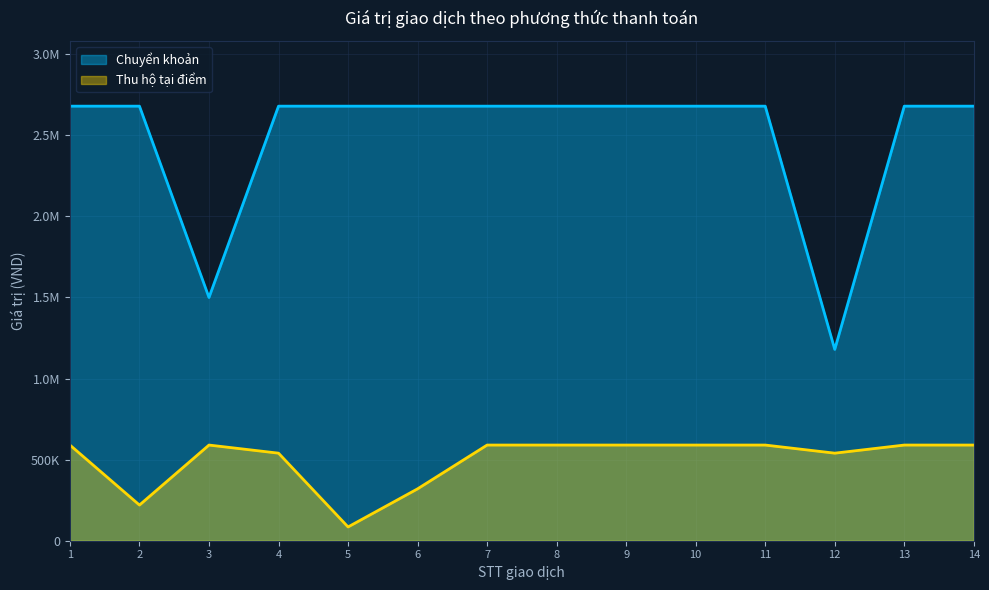

Read the Chuyển khoản value at 3, to the nearest 10.

1500000